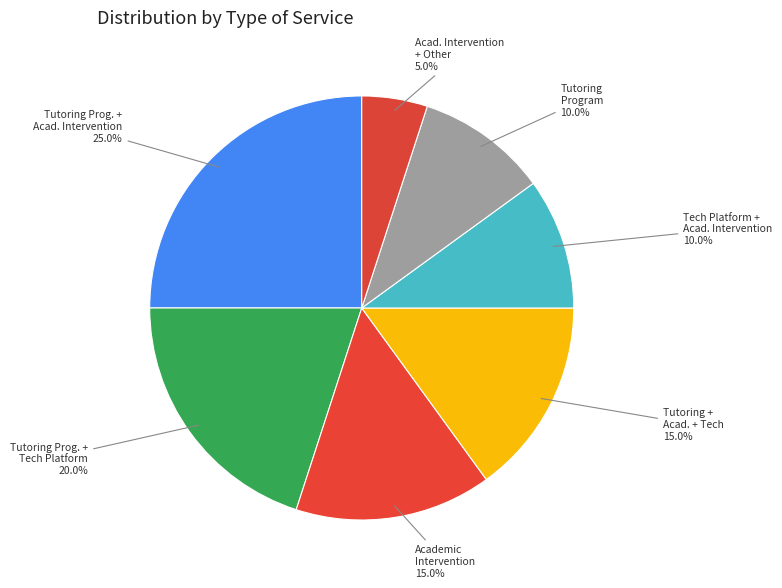

Which category has the biggest portion of the pie?

Tutoring Prog. + Acad. Intervention